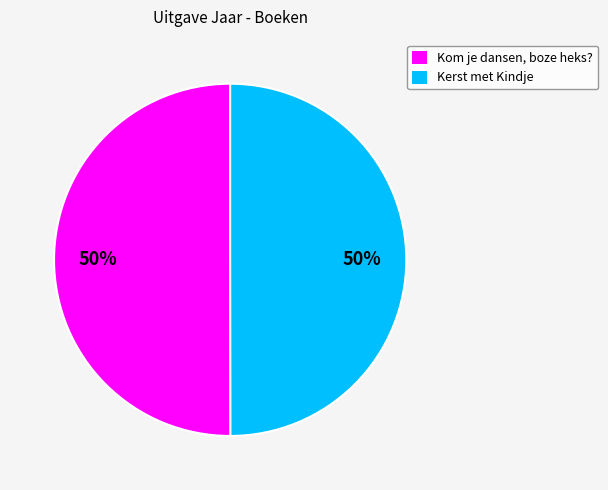

What is the ratio of the value at Kom je dansen, boze heks? to the value at Kerst met Kindje?

1.0